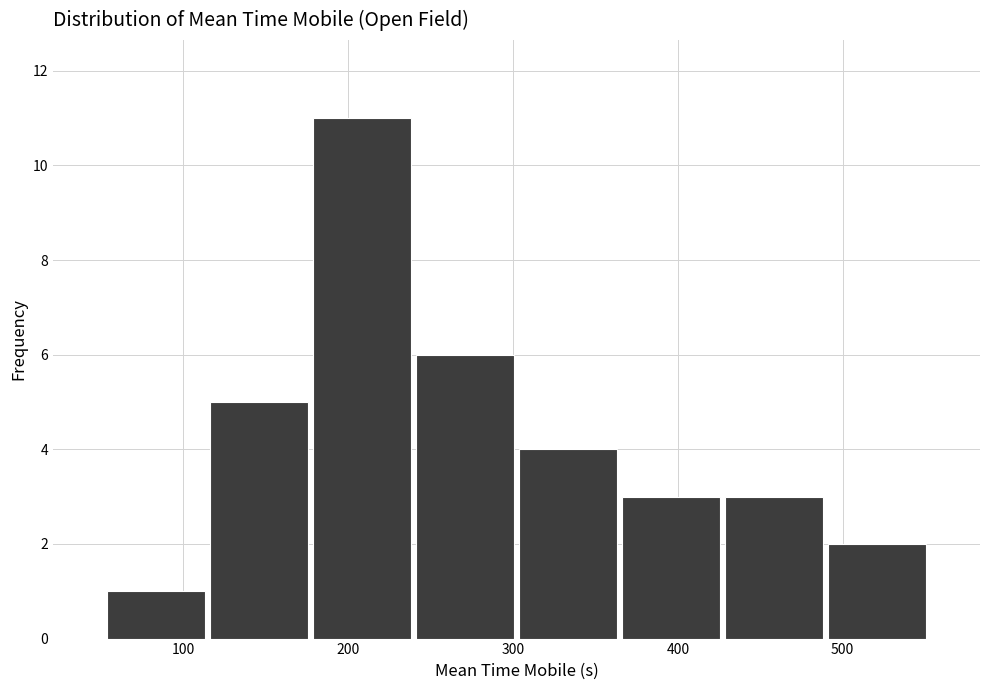

What is the height of the bar covering 360 to 430 on the x-axis? Neither the bar edges nor the heights are printed on the chart, so give them approximately, as read against the axes.

3